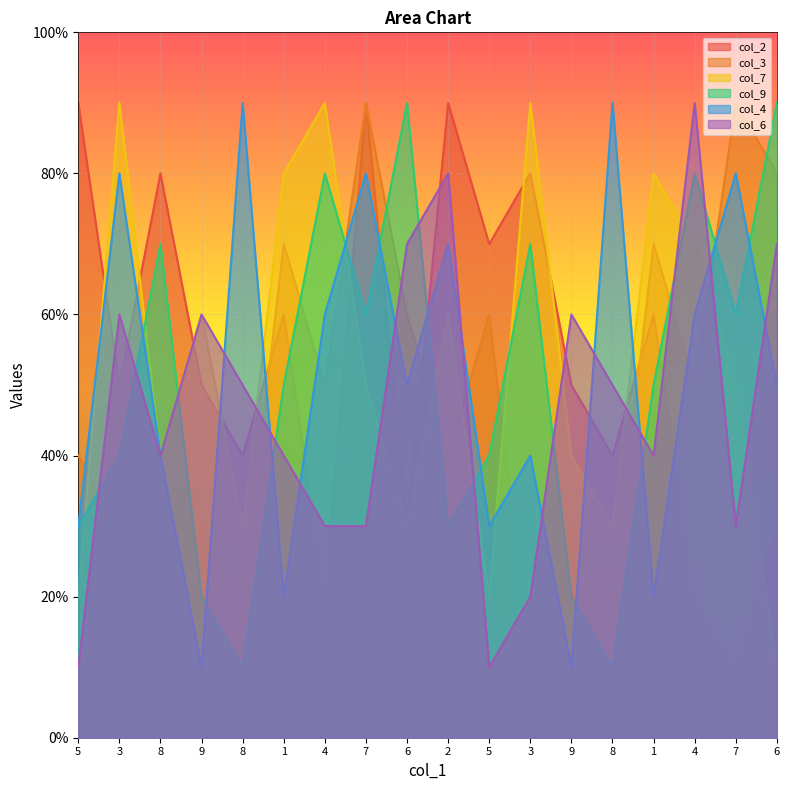

List the series in order of their peak value, lowest first.

col_2, col_3, col_7, col_9, col_4, col_6